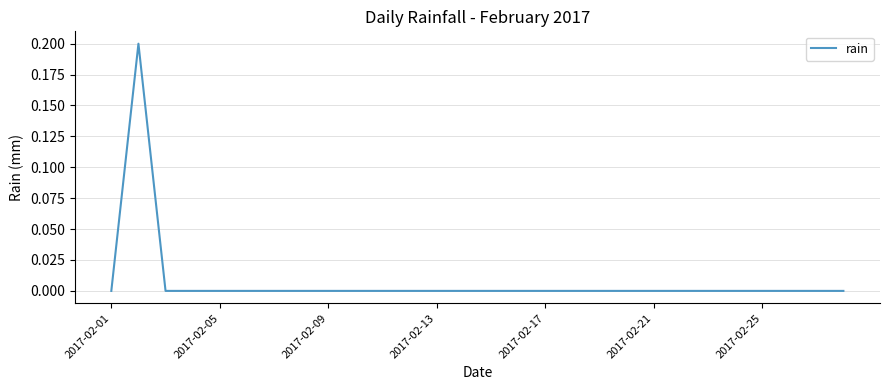

Count the number of categories in the chart.

28